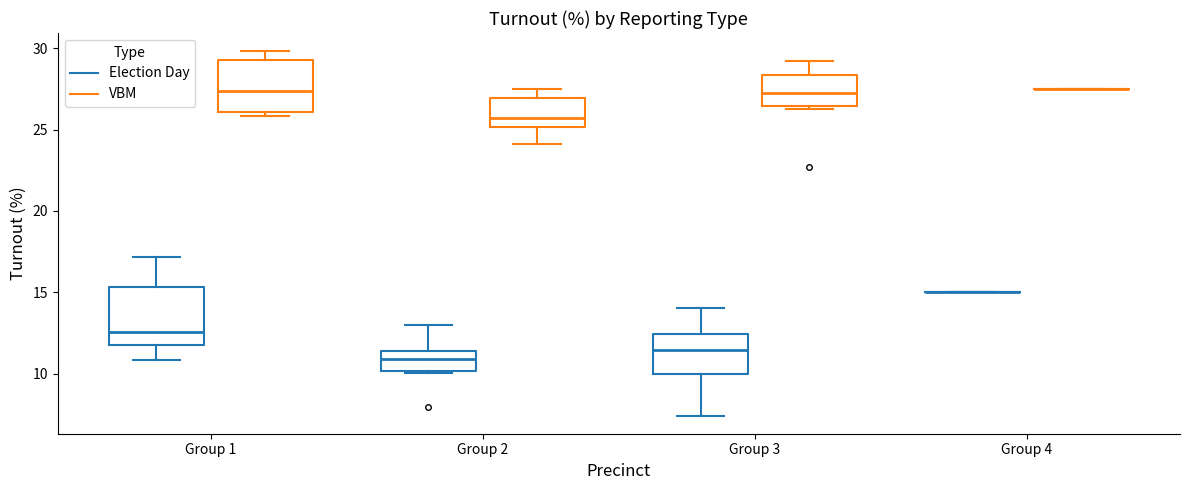

Reading left to right, transcribe this box plot: for each box, give where its median line is, the range the box spans, and where its two whiskers end, as read against the y-axis. The values are not printed on the chart, so give them approximately, as read against the axis.

Group 1 (Election Day): median 12.5, box 12.0 to 15.5, whiskers 11.0 to 17.0
Group 1 (VBM): median 27.5, box 26.0 to 29.5, whiskers 26.0 (just below the box's lower edge) to 30.0
Group 2 (Election Day): median 11.0, box 10.0 to 11.5, whiskers 10.0 to 13.0
Group 2 (VBM): median 25.5, box 25.0 to 27.0, whiskers 24.0 to 27.5
Group 3 (Election Day): median 11.5, box 10.0 to 12.5, whiskers 7.5 to 14.0
Group 3 (VBM): median 27.0, box 26.5 to 28.5, whiskers 26.5 (just below the box's lower edge) to 29.0
Group 4 (Election Day): box collapsed to a line at 15.0, whiskers 15.0 to 15.0
Group 4 (VBM): box collapsed to a line at 27.5, whiskers 27.5 to 27.5